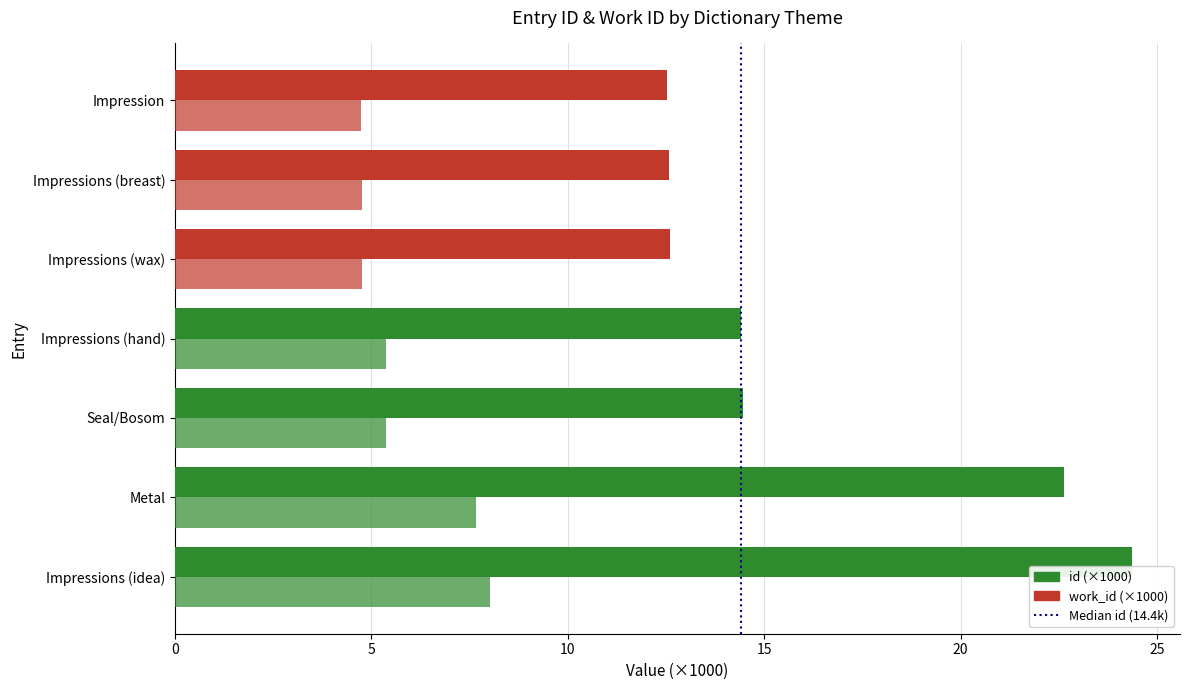

Count the number of data series in this chart.

2